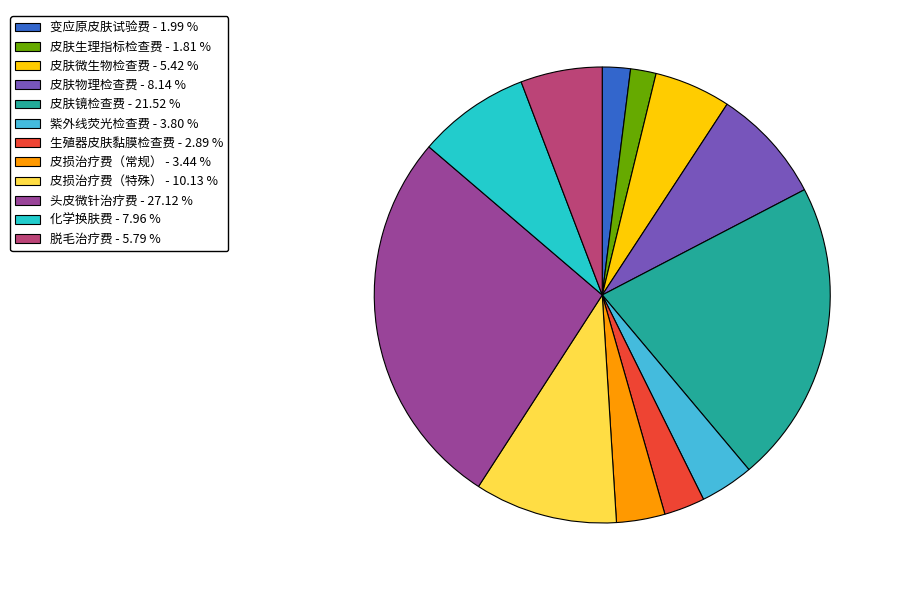

Which has a higher value, 皮损治疗费（常规） - 3.44 % or 脱毛治疗费 - 5.79 %?

脱毛治疗费 - 5.79 %